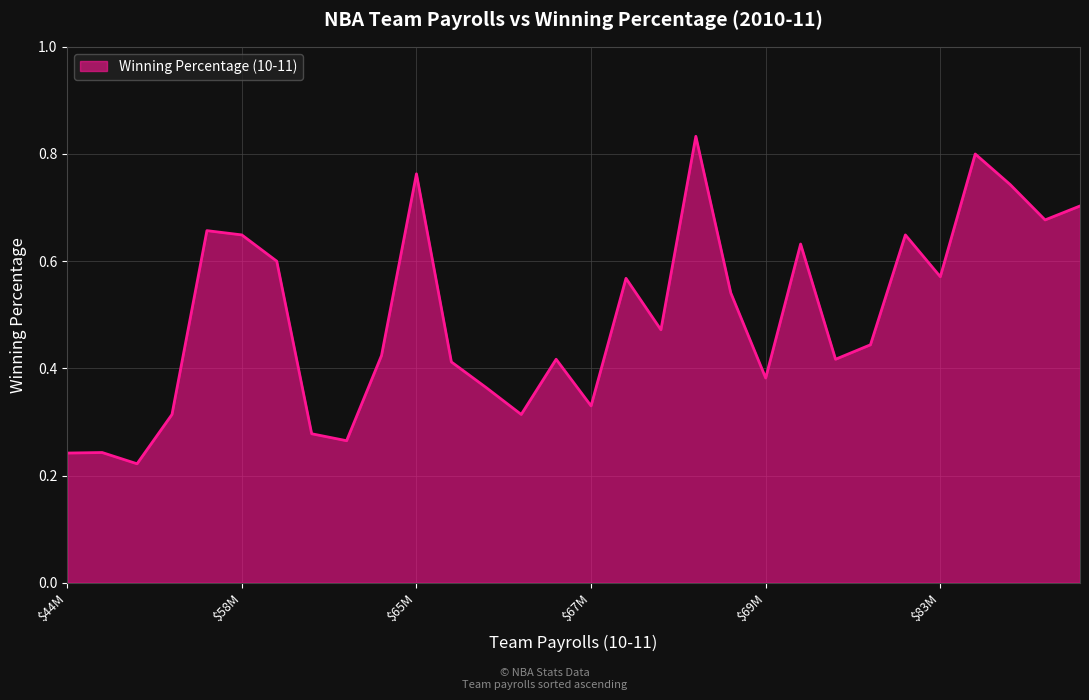

True or false: the data shows 0.3 at $83M.

False